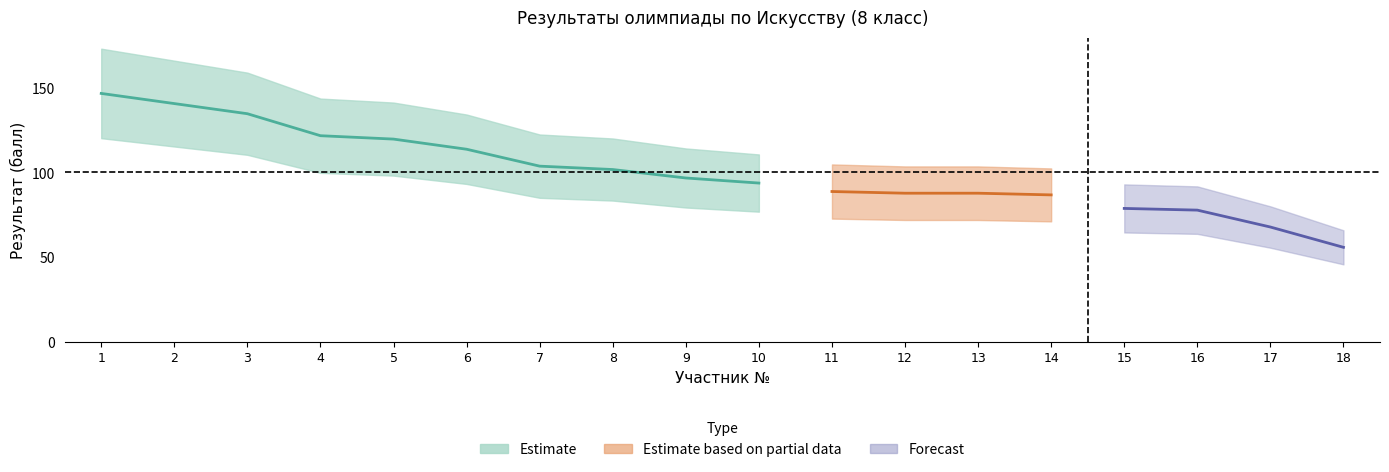

Between 5 and 2, which is larger?

2